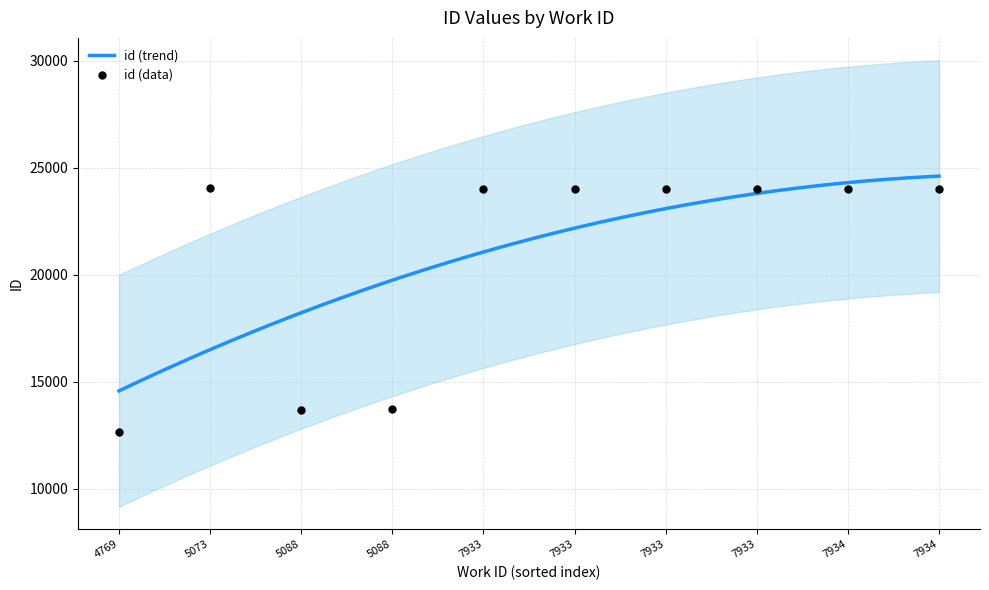

Approximately how many times larger is the value at 7933 compared to 7933?

1.0